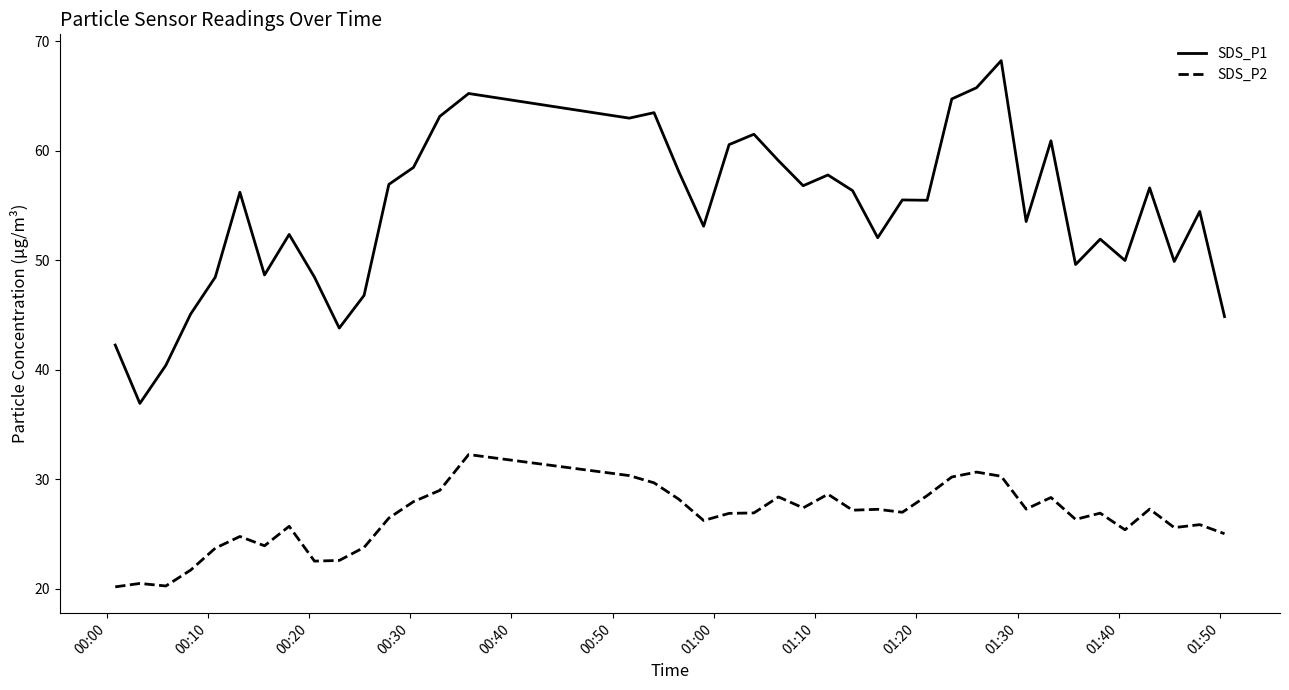

Which series has the largest total across all categories?

SDS_P1